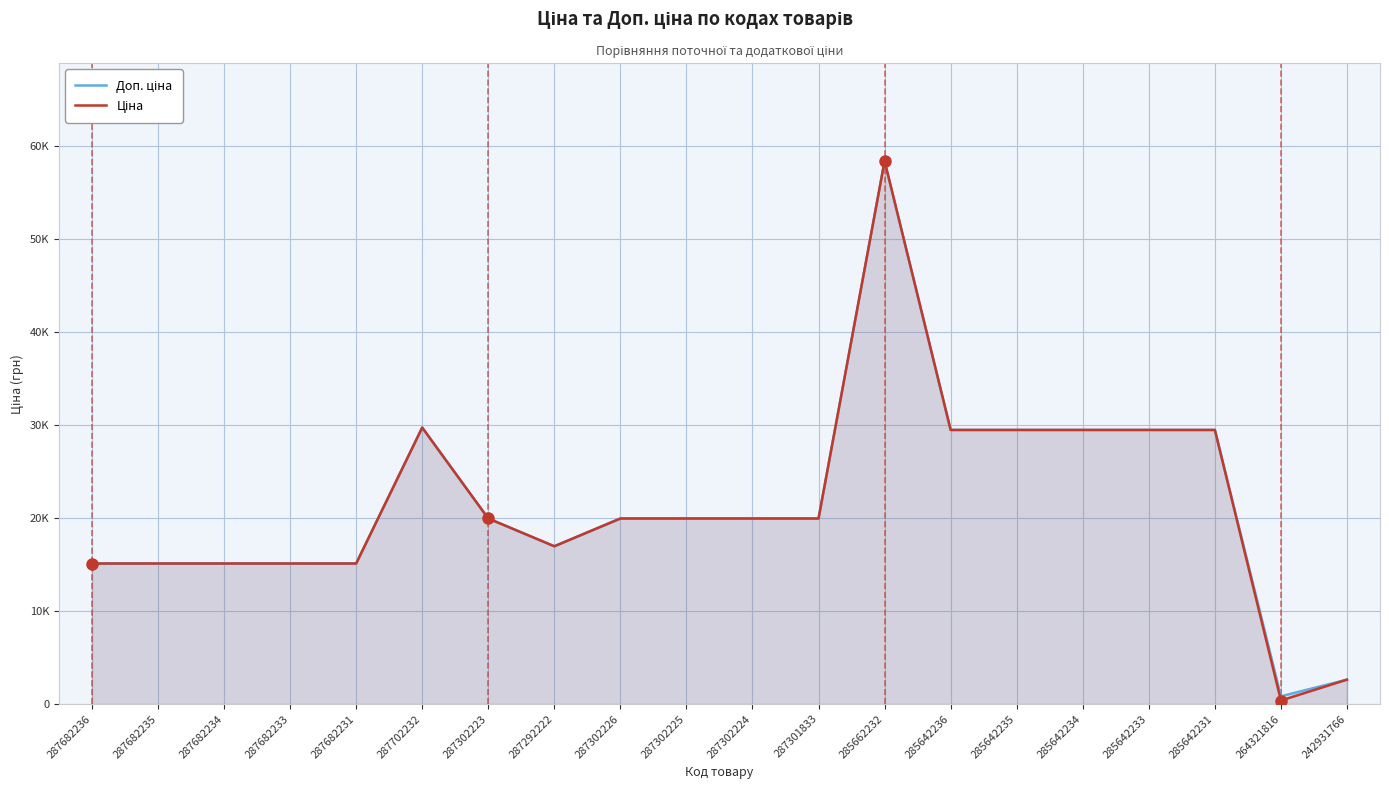

True or false: Ціна and Доп. ціна intersect in this chart.

False